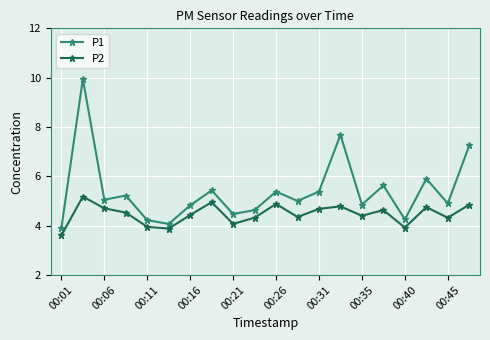

What is the value of the P1 point at the 1st from the left?

3.9